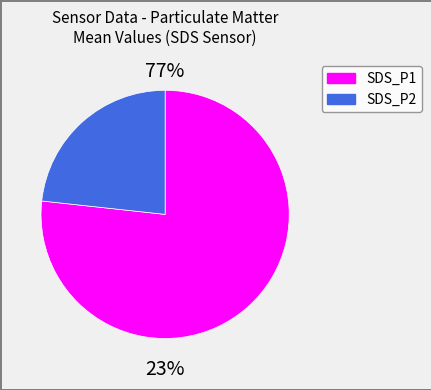

What percentage is the SDS_P2 slice, to the nearest percent?

24%